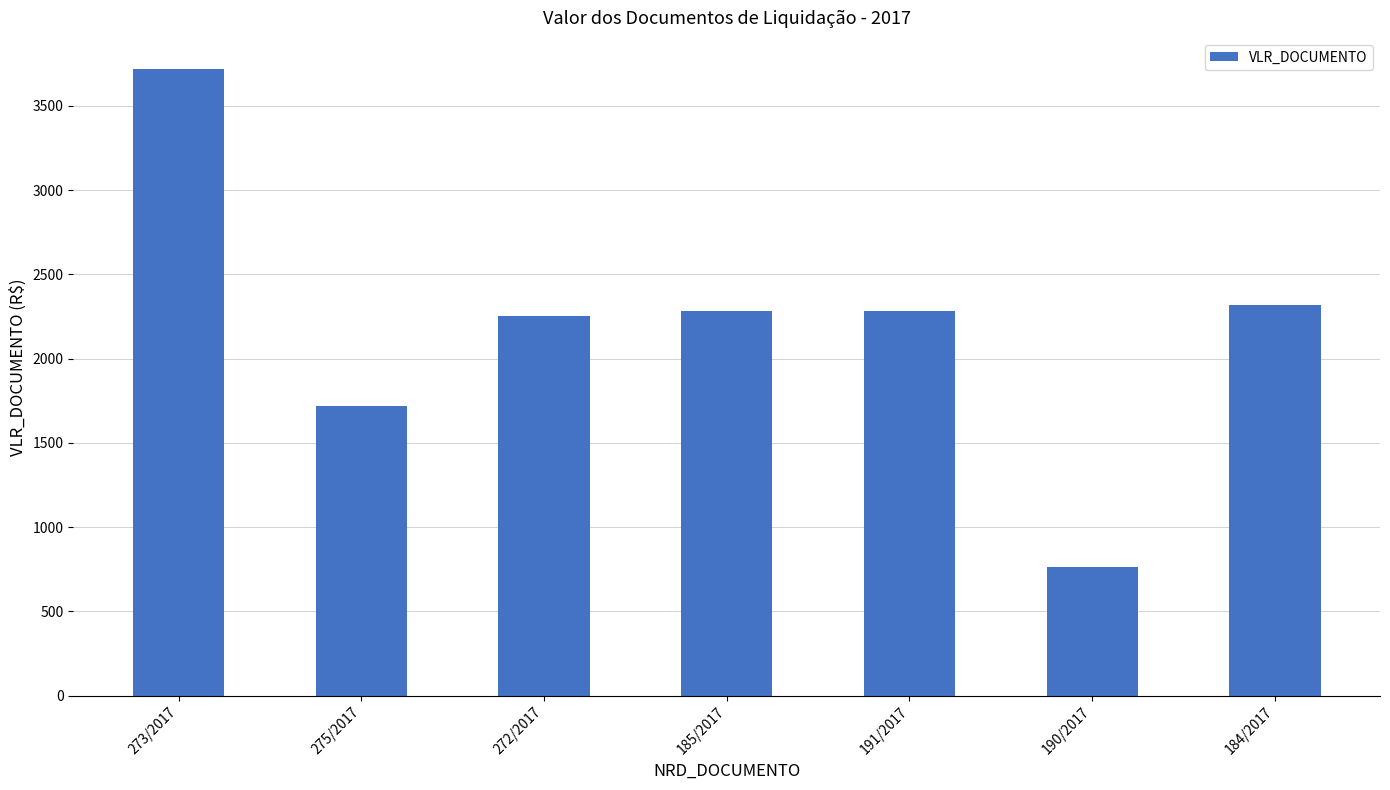

What position from the right is 273/2017?

7